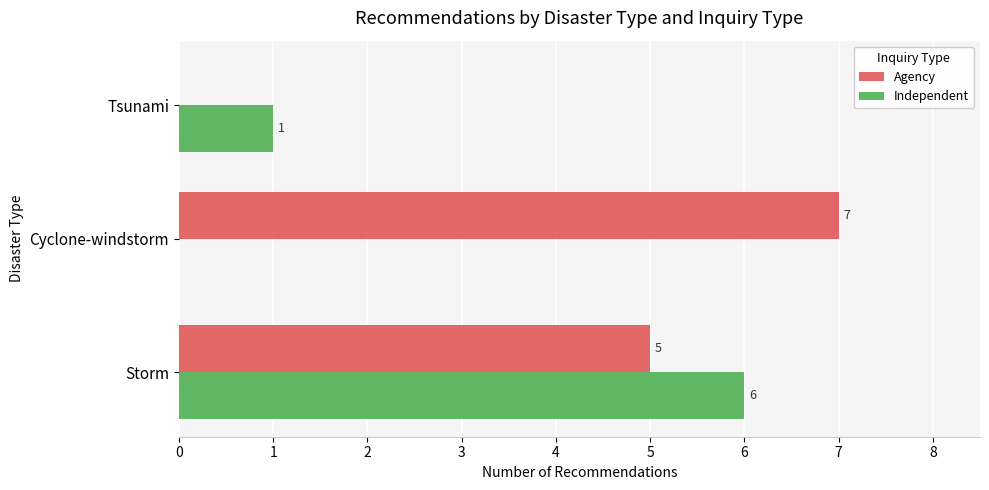

The Independent series shows 2 at Tsunami. True or false?

False